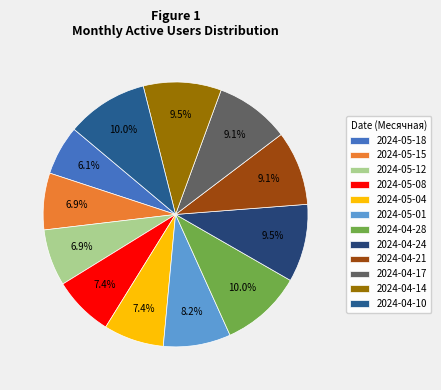

Combined, do 2024-05-12 and 2024-04-28 account for over 50%?

No